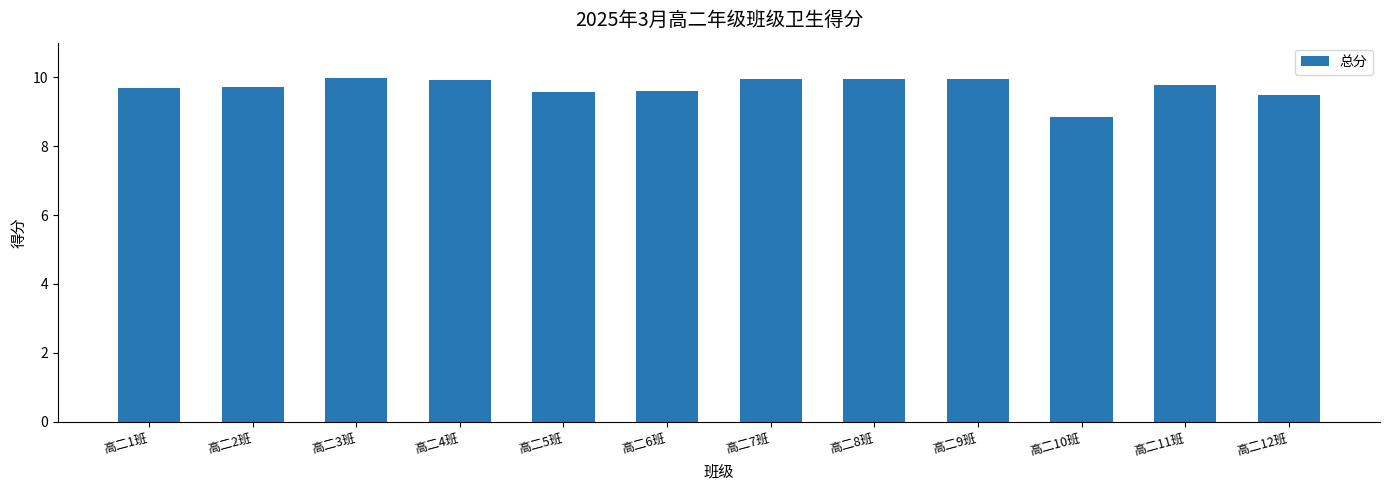

What is the difference between the maximum and minimum values?

1.1